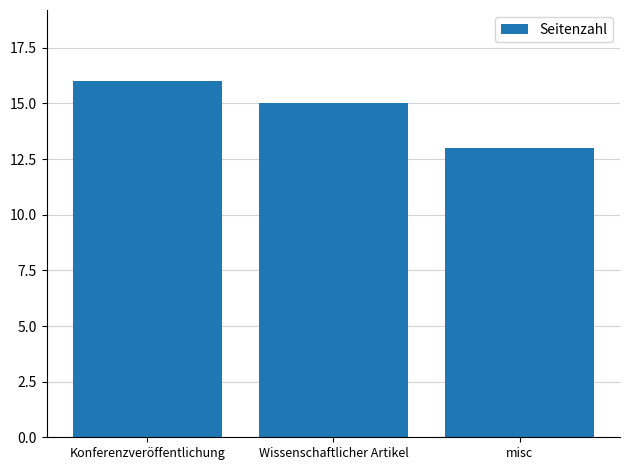

Which has a higher value, misc or Wissenschaftlicher Artikel?

Wissenschaftlicher Artikel